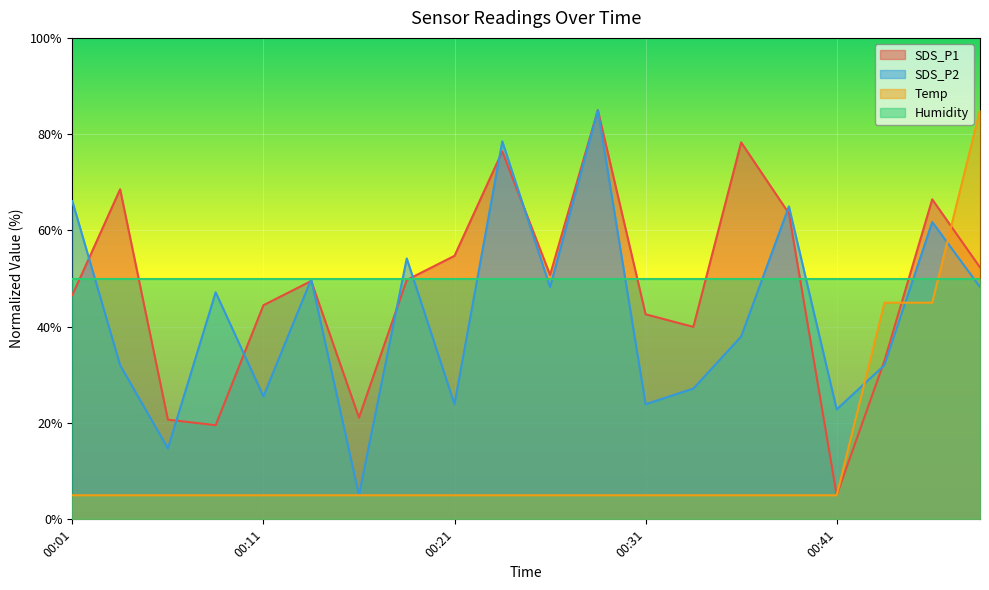

How many series are shown in this chart?

4